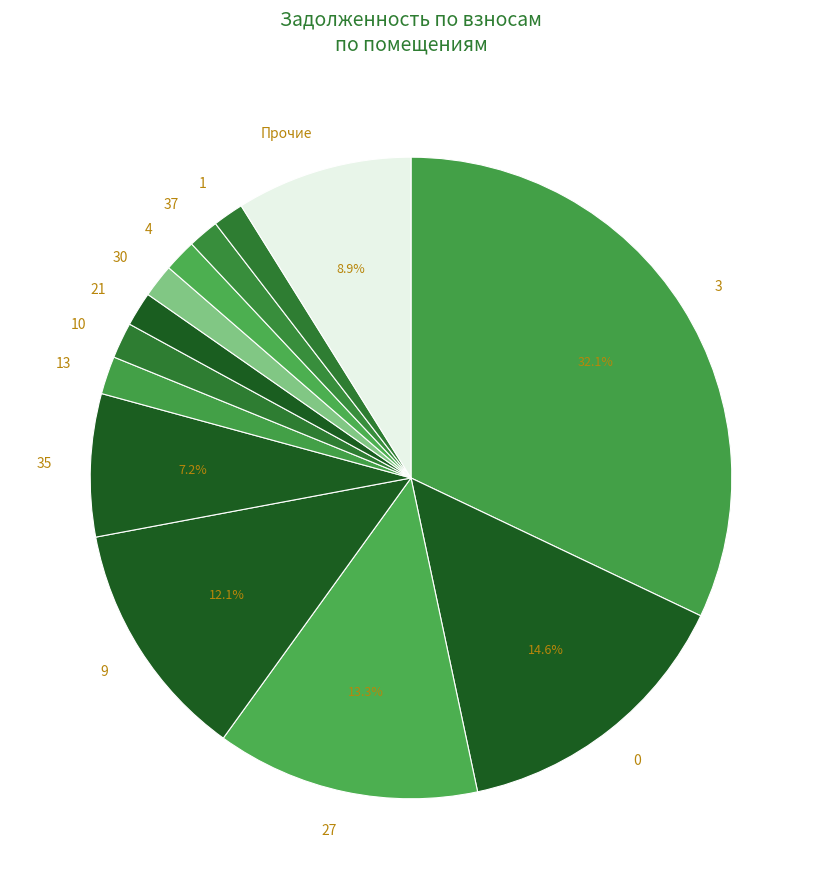

Between 9 and 21, which is larger?

9